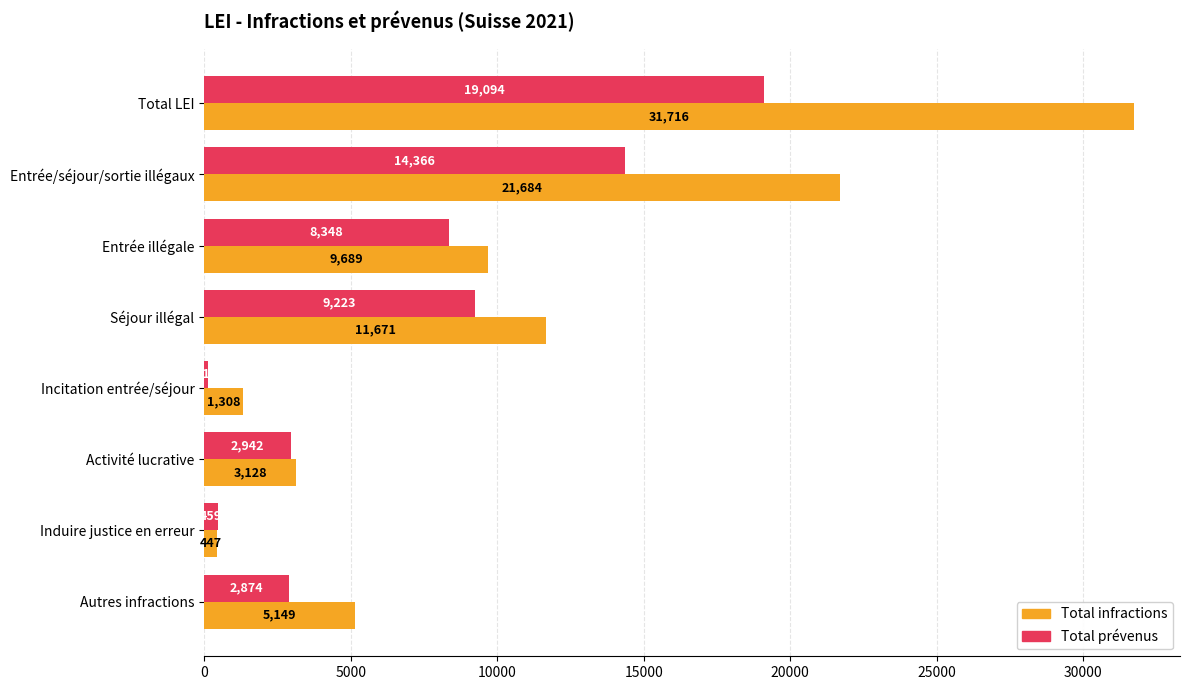

Which series changed the most between Entrée illégale and Séjour illégal?

Total infractions